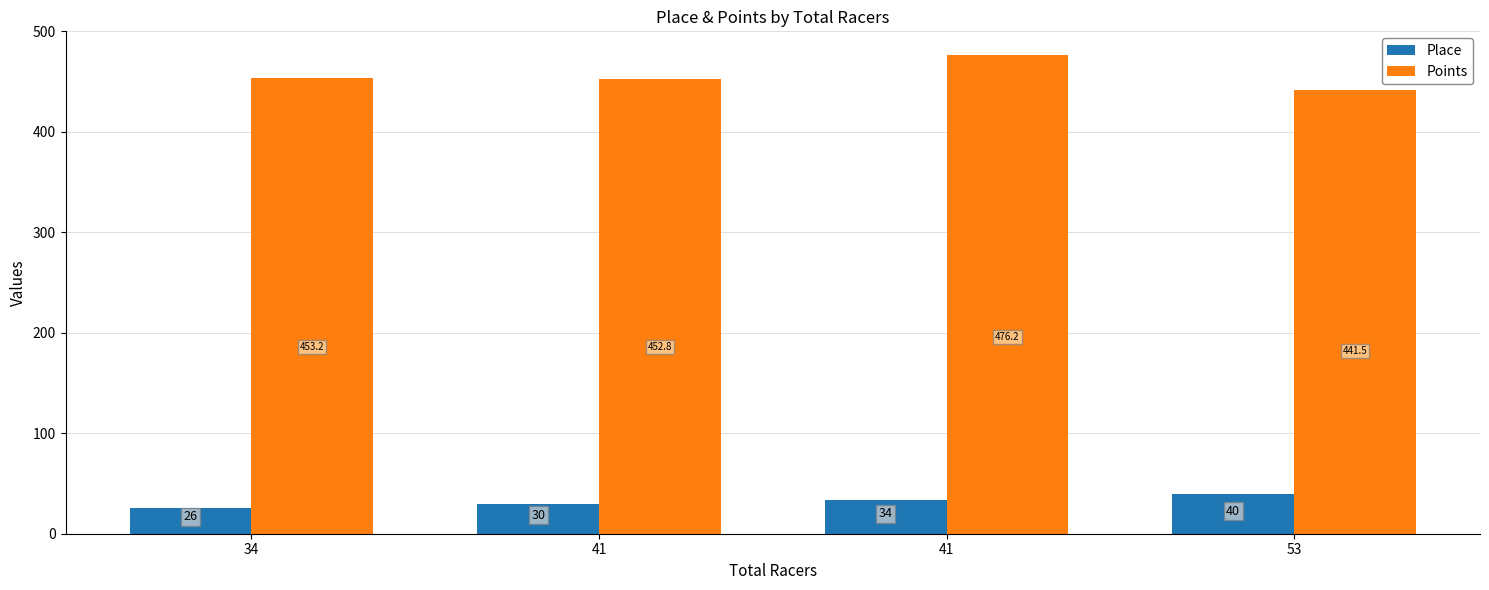

At which label does Place reach its peak?

53